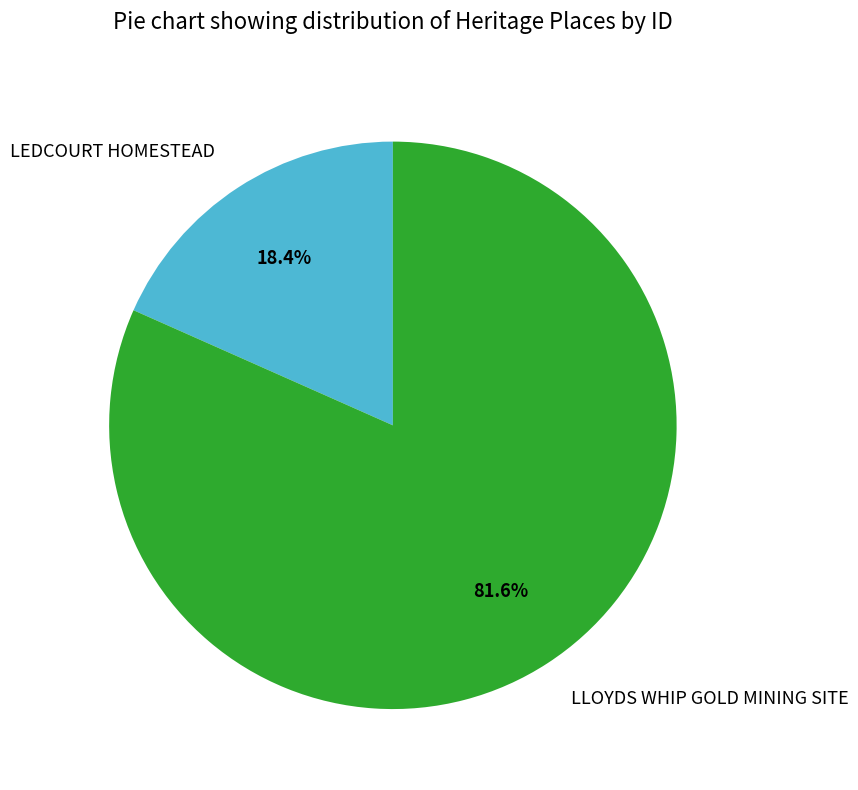

Rank the categories by value from lowest to highest.

LEDCOURT HOMESTEAD, LLOYDS WHIP GOLD MINING SITE